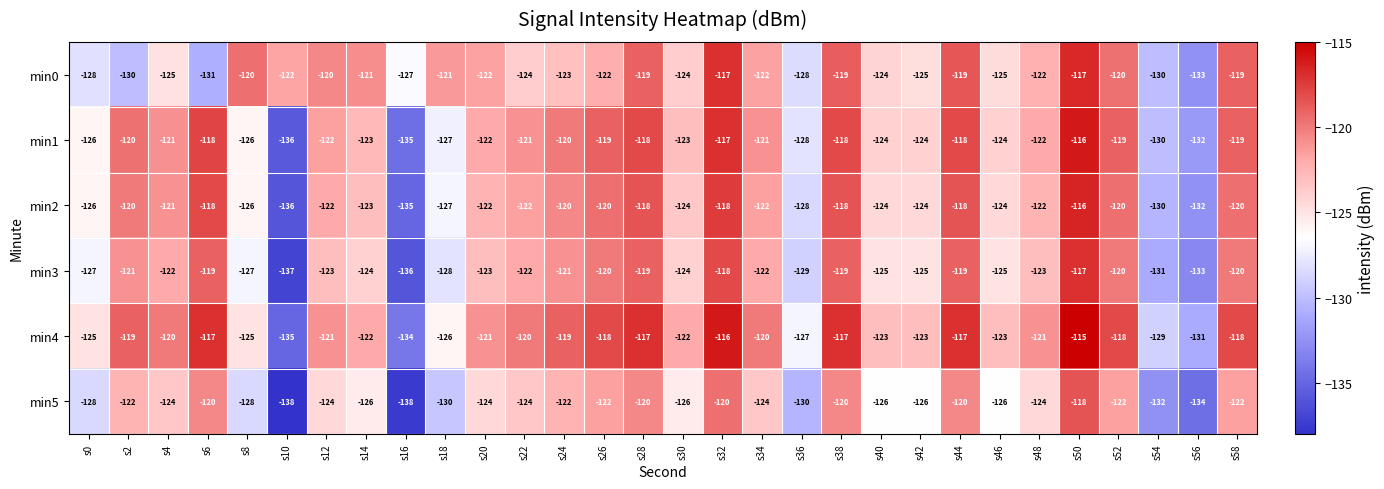

Between s0 and s40, which series saw the biggest shift?

min0